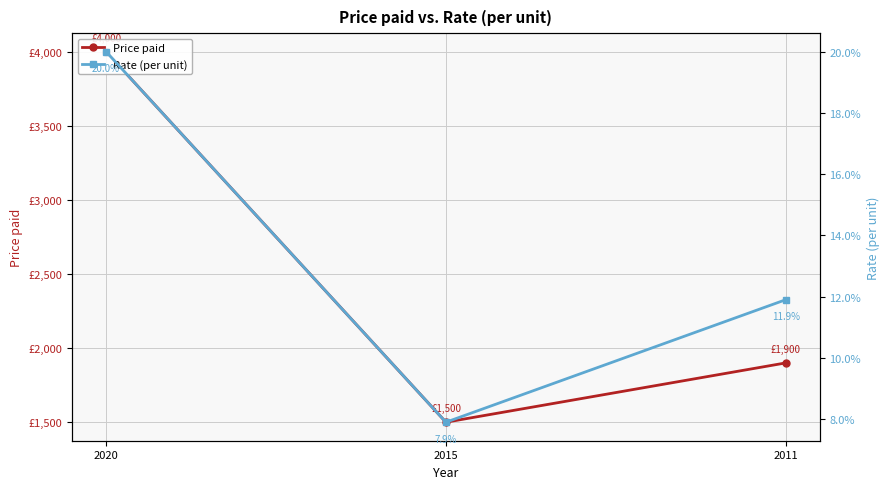

Reading left to right, extract all data points from this chart.

Price paid: 2020=4000.0	2015=1500.0	2011=1900.0
Rate (per unit): 2020=20.0	2015=7.9	2011=11.9